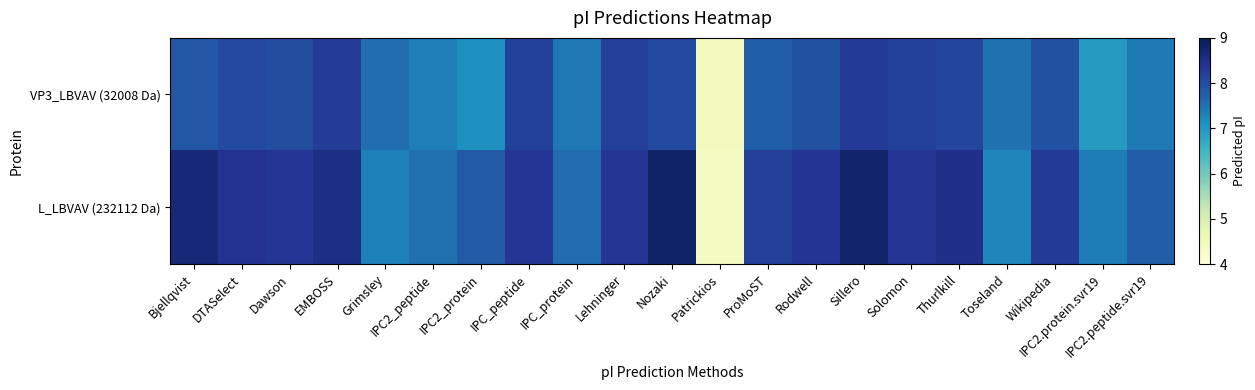

Which series has the largest total across all categories?

L_LBVAV (232112 Da)